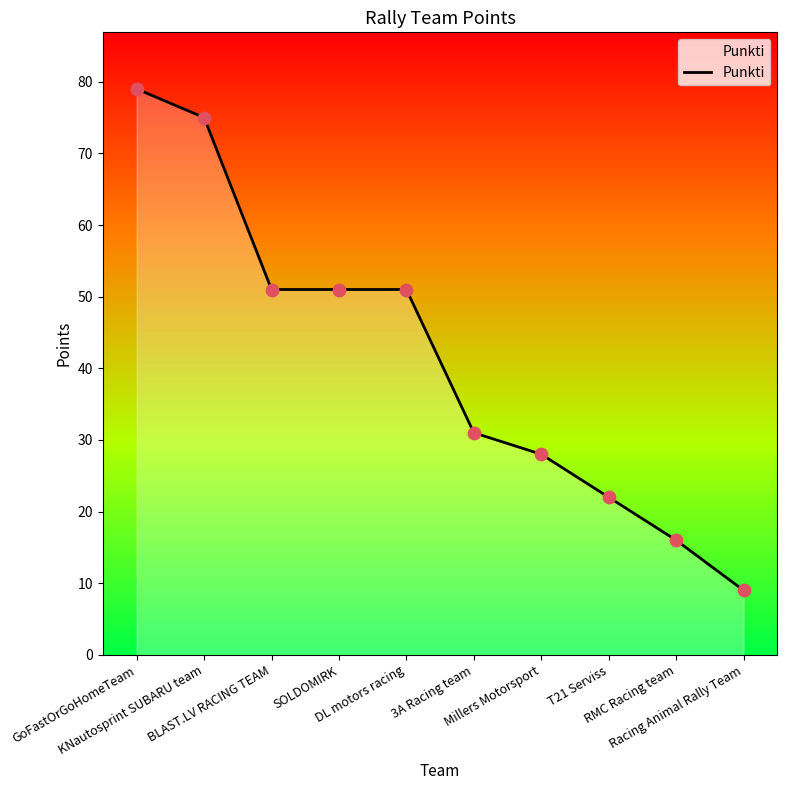

Which has a higher value, T21 Serviss or Millers Motorsport?

Millers Motorsport